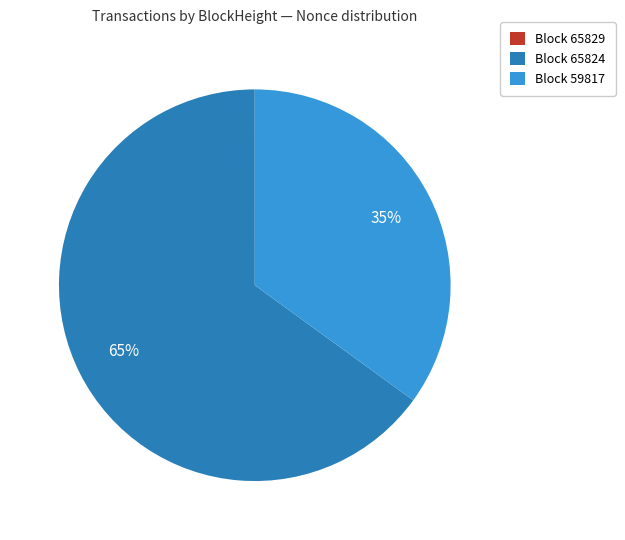

Approximately how many times larger is the value at Block 59817 compared to Block 65824?

0.5